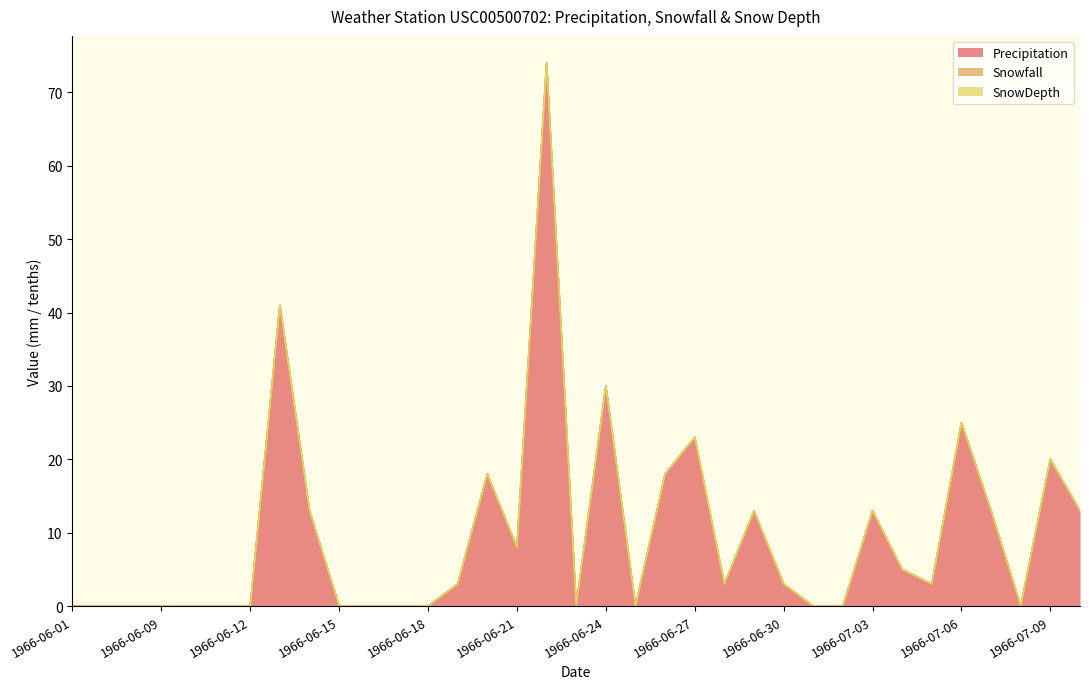

Does the chart display data point markers on the line(s)?

No